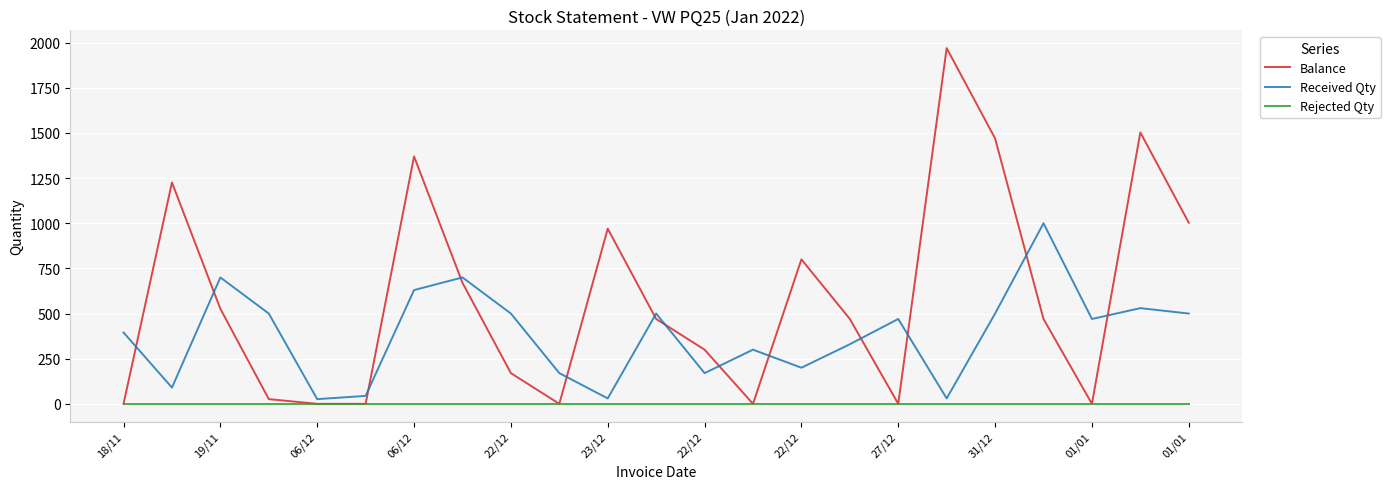

Which series has the largest total across all categories?

Balance